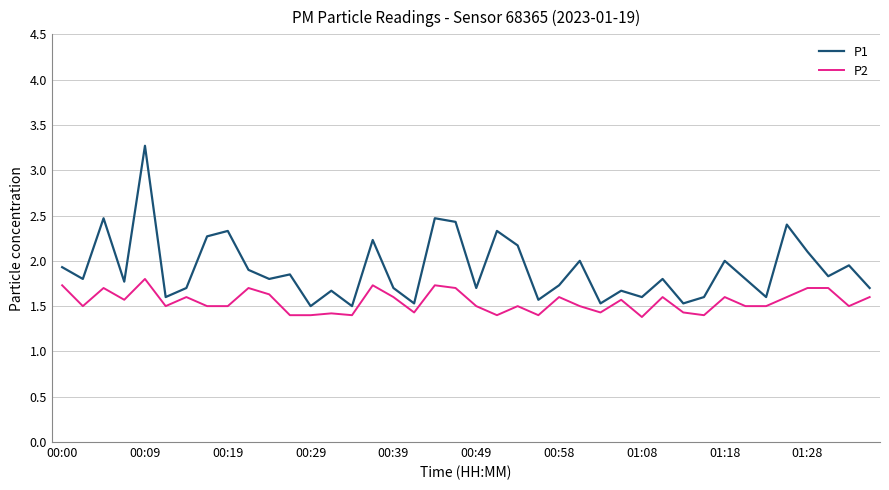

What is the maximum value for P2?

1.8